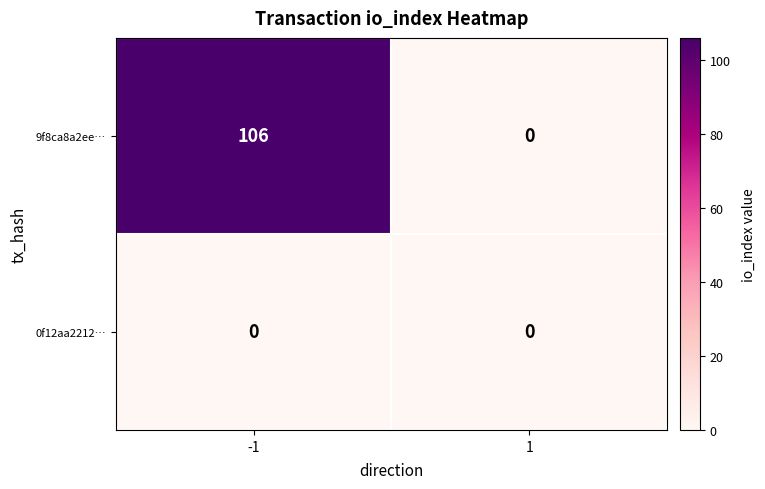

What is the greatest value displayed?

106